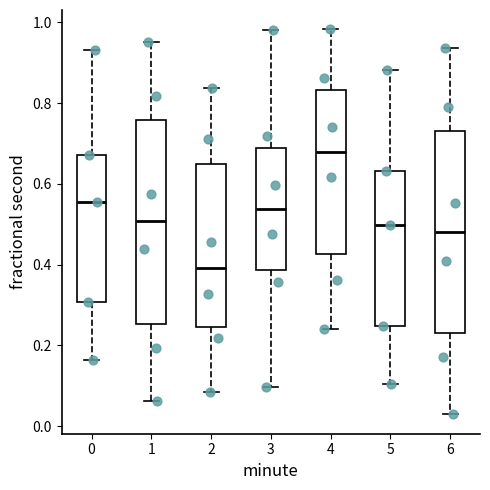

Reading left to right, read every box against the y-axis: the position of its median line, the range the box covers, and the ends of its whiskers. The values are not printed on the chart, so give them approximately, as read against the axis.

0: median 0.56, box 0.30 to 0.68, whiskers 0.16 to 0.94
1: median 0.50, box 0.26 to 0.76, whiskers 0.06 to 0.96
2: median 0.40, box 0.24 to 0.64, whiskers 0.08 to 0.84
3: median 0.54, box 0.38 to 0.68, whiskers 0.10 to 0.98
4: median 0.68, box 0.42 to 0.84, whiskers 0.24 to 0.98
5: median 0.50, box 0.24 to 0.64, whiskers 0.10 to 0.88
6: median 0.48, box 0.24 to 0.74, whiskers 0.02 to 0.94